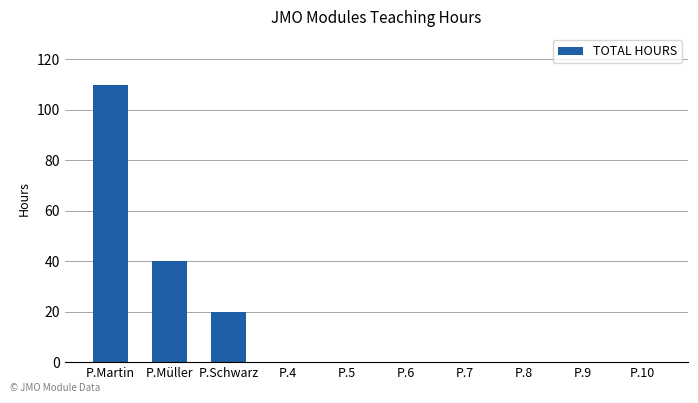

What is the sum of all values?

170